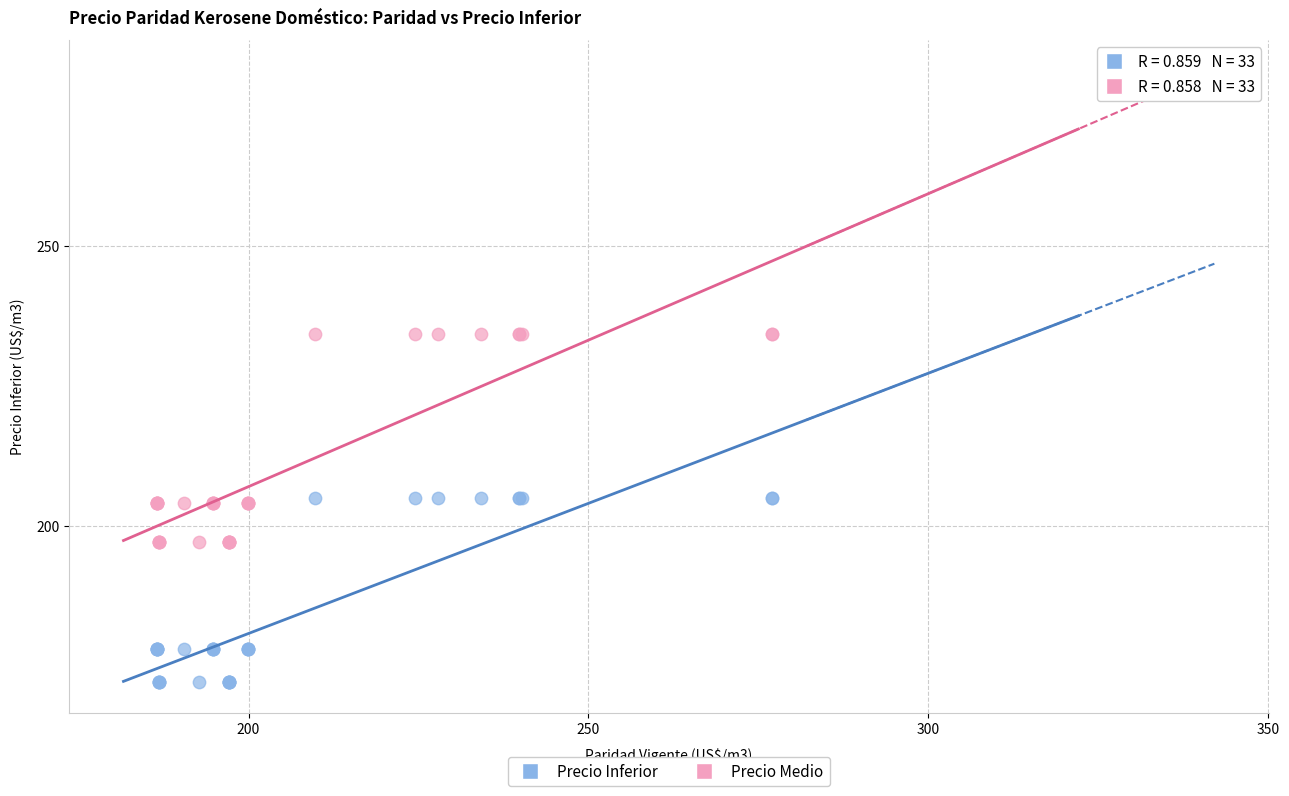

Which series contains the lowest Y value?

Precio Inferior